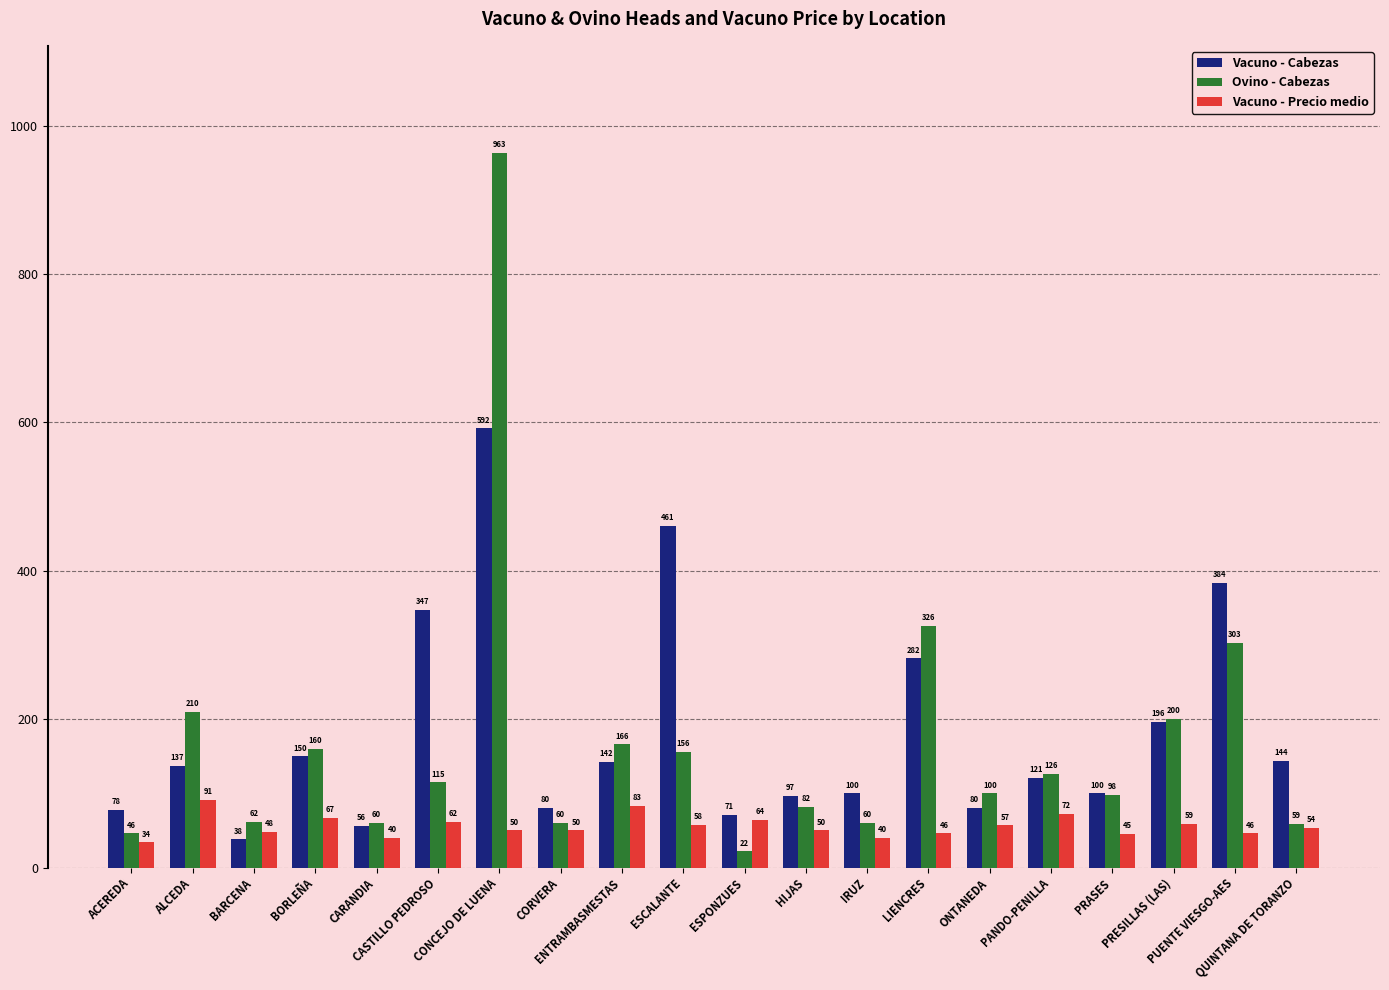

Which series has the largest total across all categories?

Vacuno - Cabezas